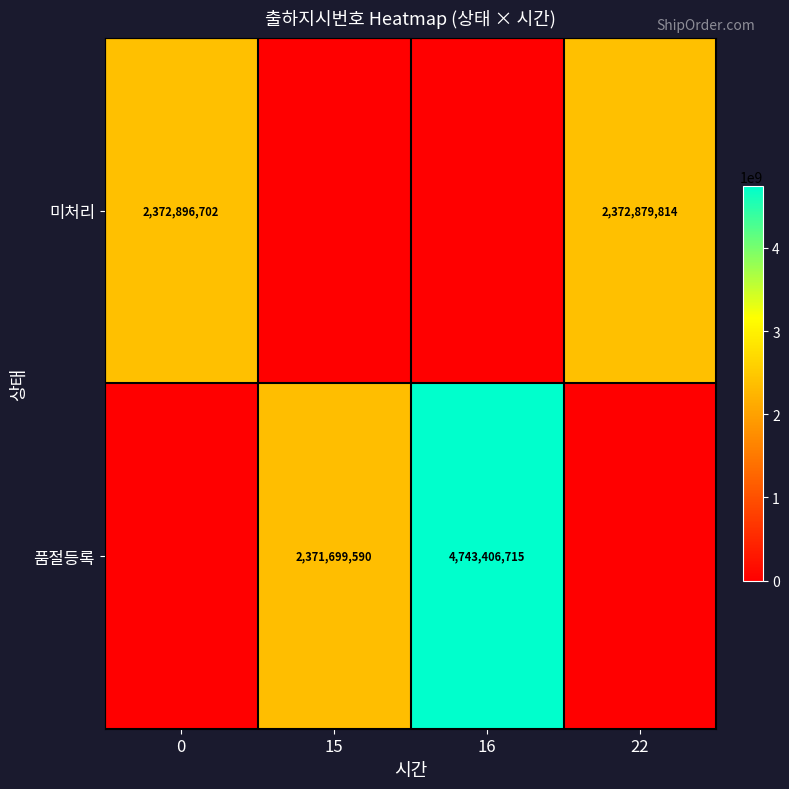

True or false: 미처리 has a value of 4070948531 at 0.

False